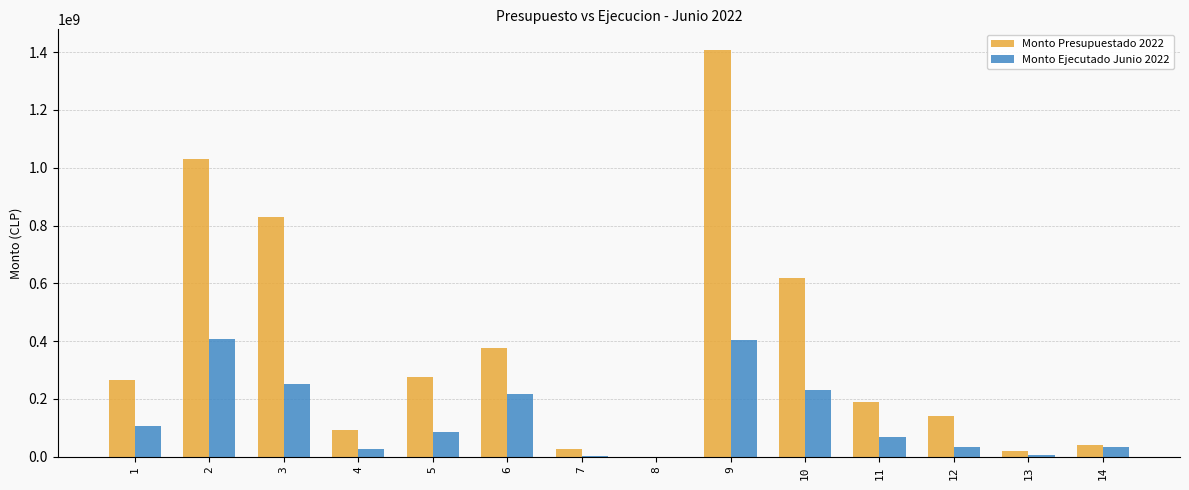

What is the greatest value displayed?

1408536761.2